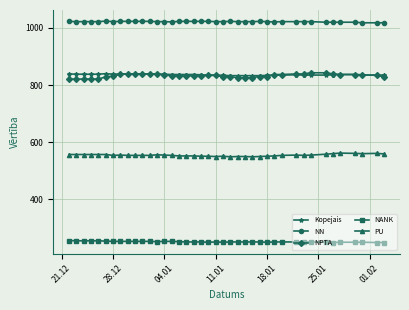

What is the value of the NPTA point at the 25th from the left?

826